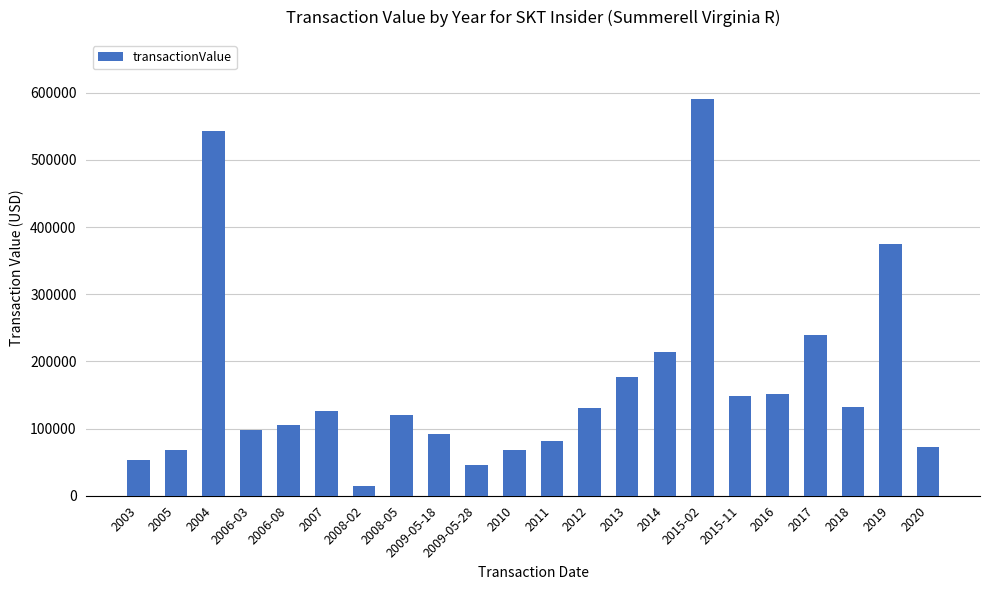

At which label is the value closest to 302197?

2017